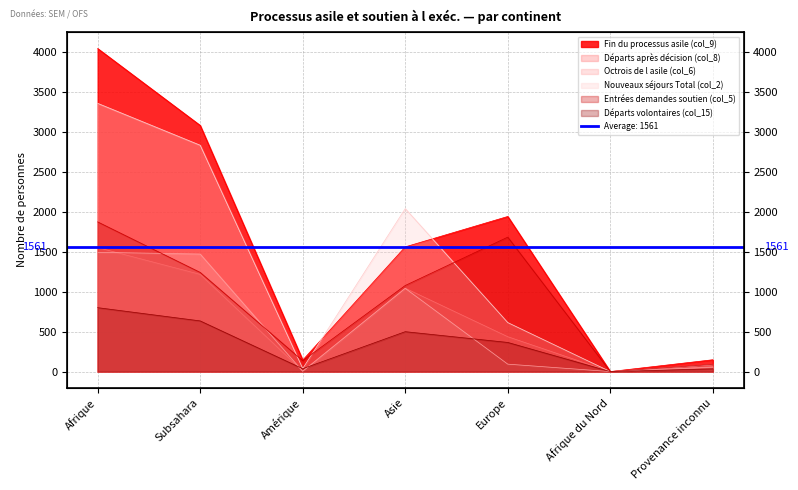

What position from the right is Afrique?

7